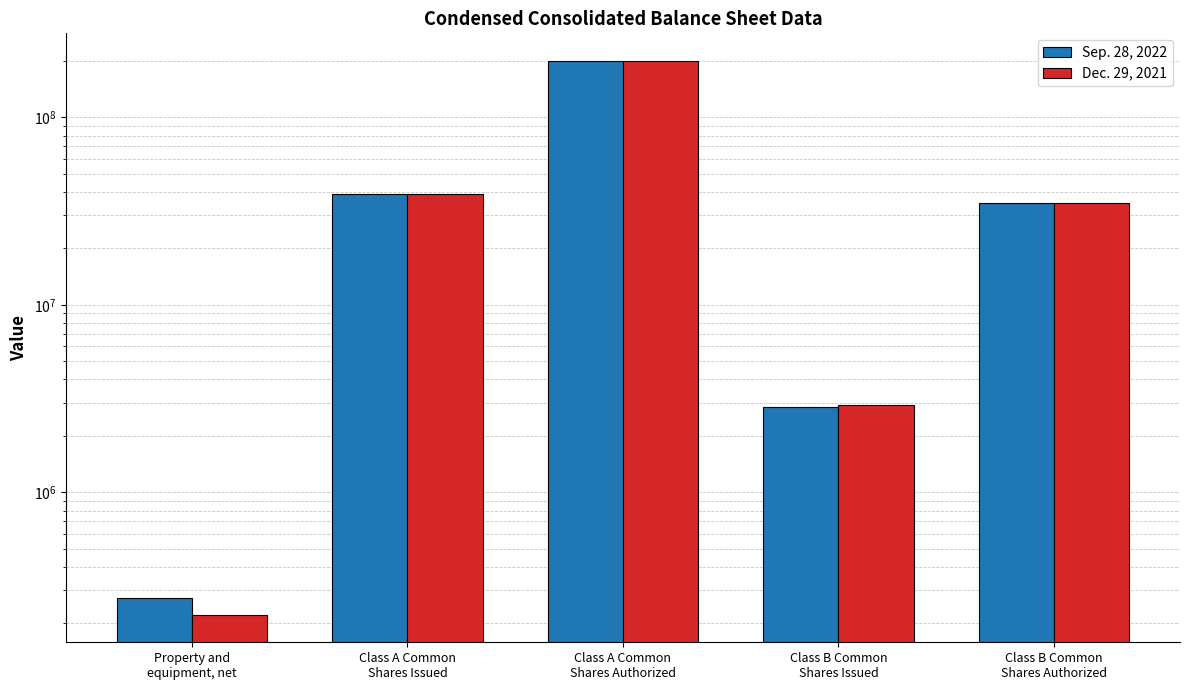

What is the maximum value for Dec. 29, 2021?

200000000